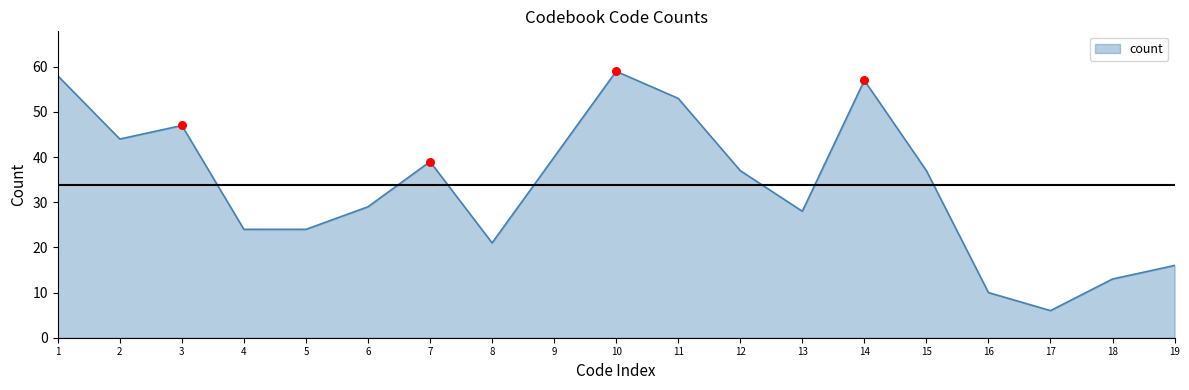

What is the ratio of the value at 5 to the value at 19?

1.5